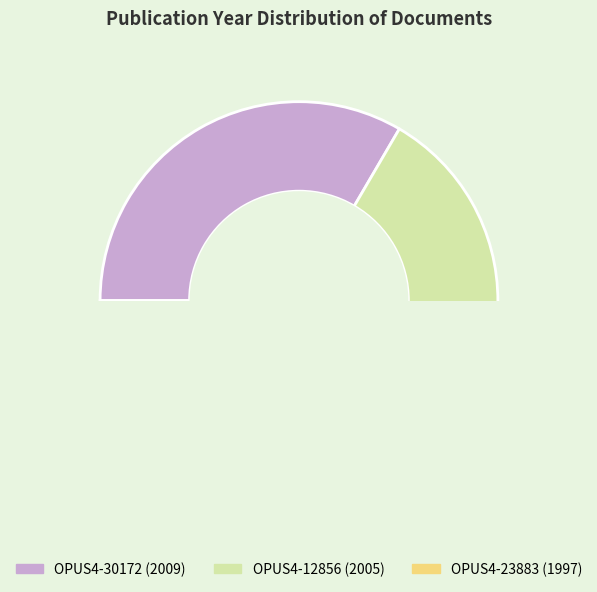

What is the smallest slice in the pie chart?

OPUS4-23883 (1997)